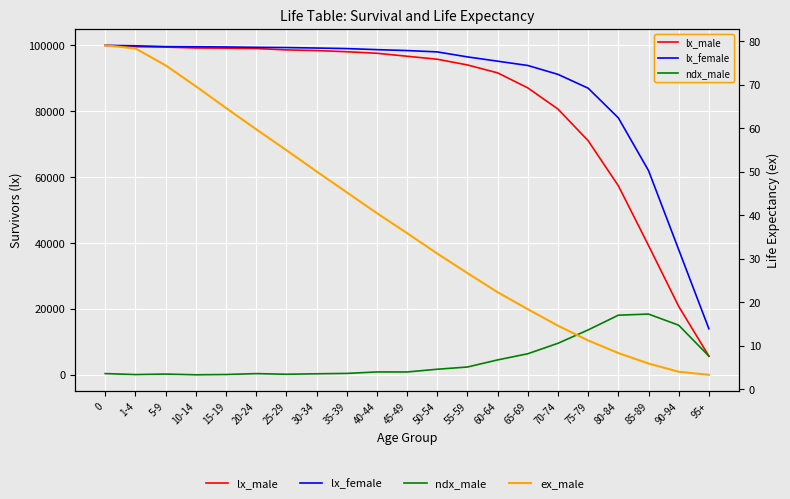

What is the difference between the ndx_male values at 95+ and 40-44?

4799.0